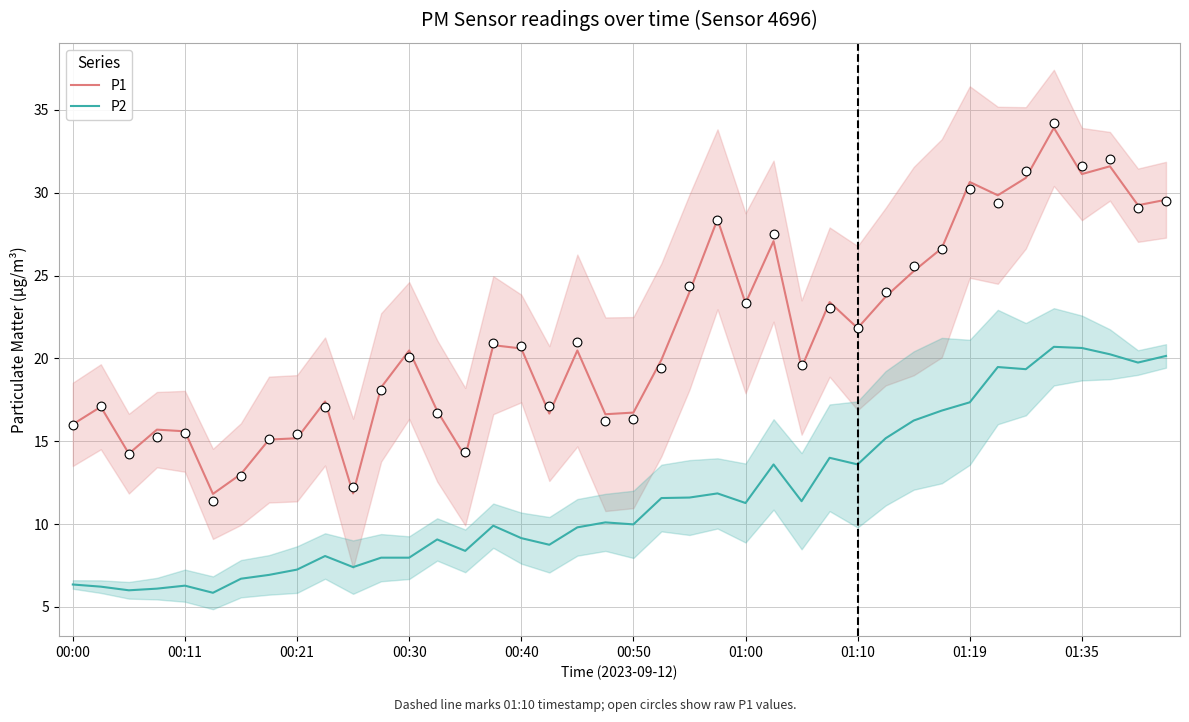

Which series reaches the maximum Y coordinate?

P1